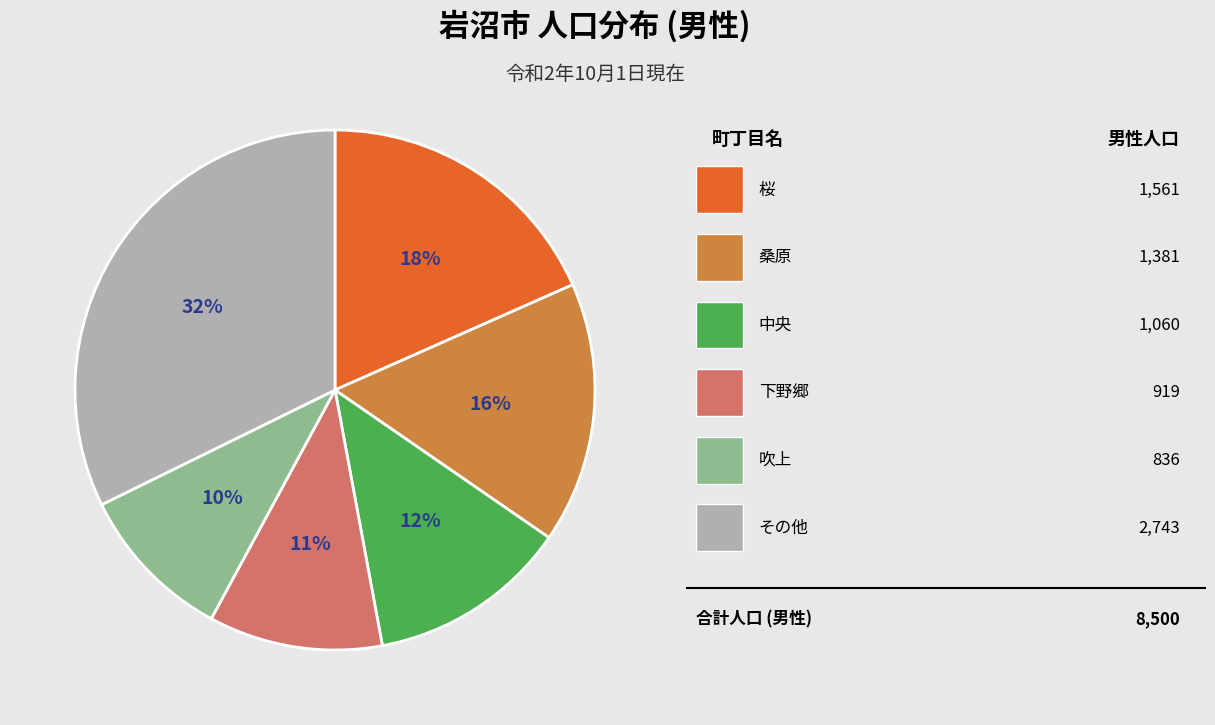

To the nearest percent, what is the difference between the largest and smallest slice percentages?

22%